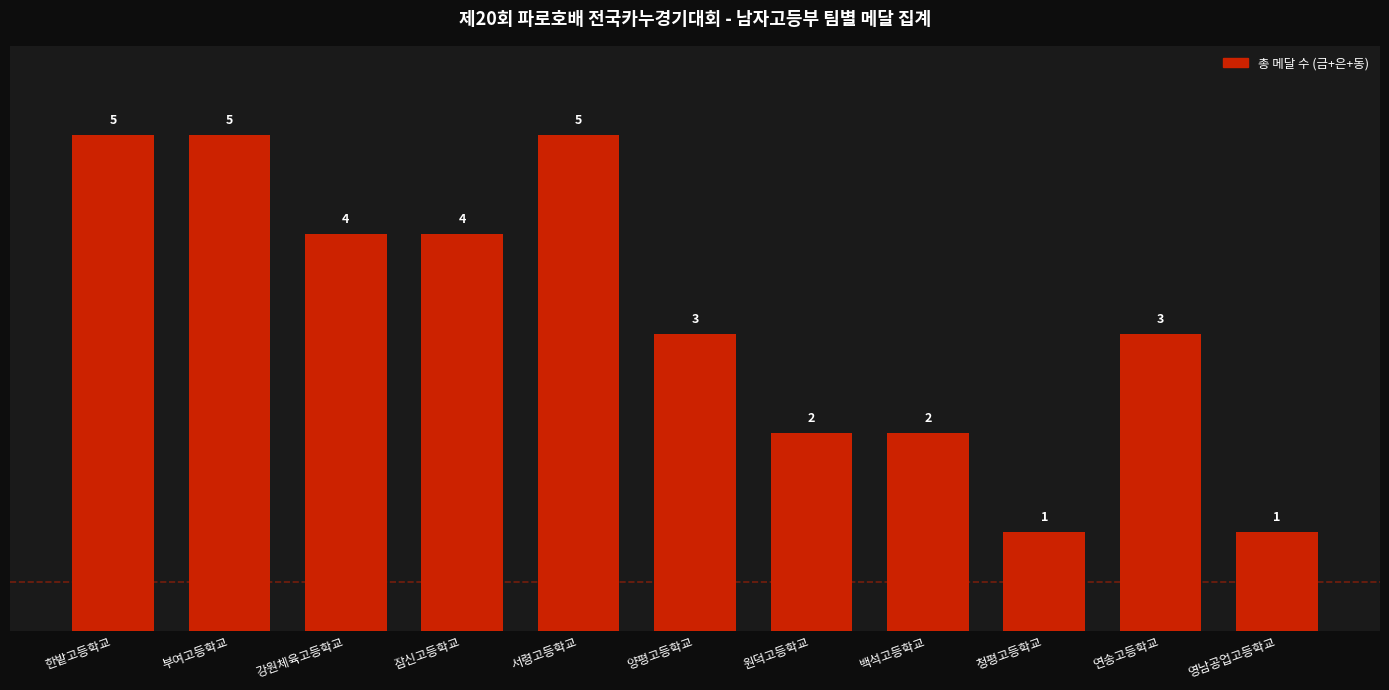

Approximately how many times larger is the value at 한밭고등학교 compared to 백석고등학교?

2.5